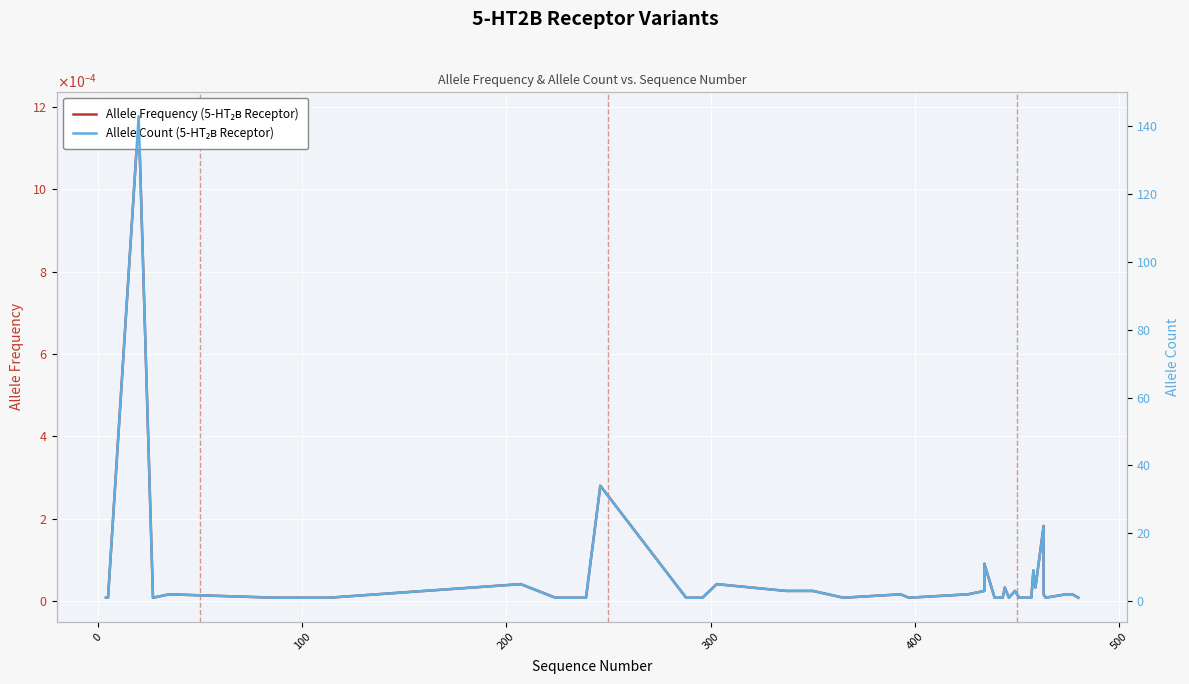

What is the label of the 36th point from the right?

300